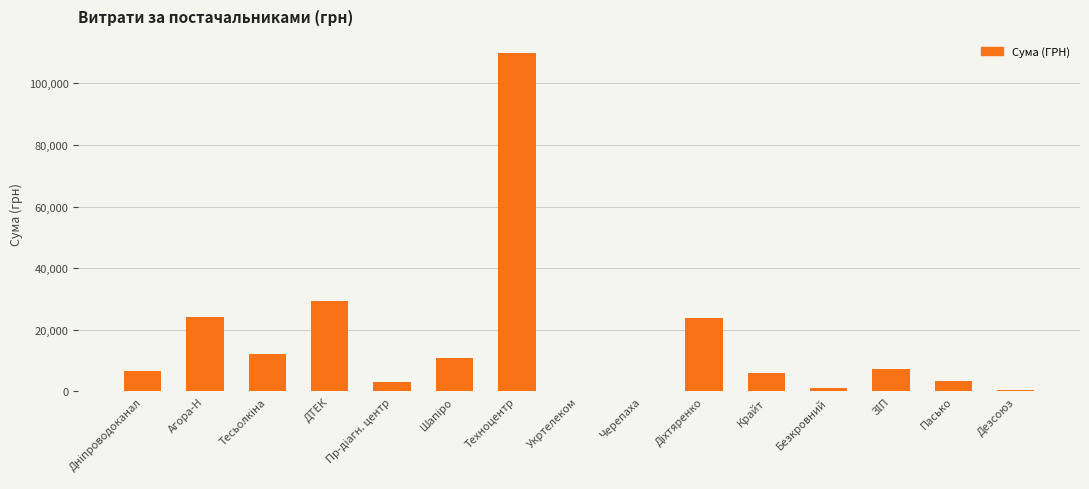

The chart shows a value of 109857.0 at Техноцентр. True or false?

True